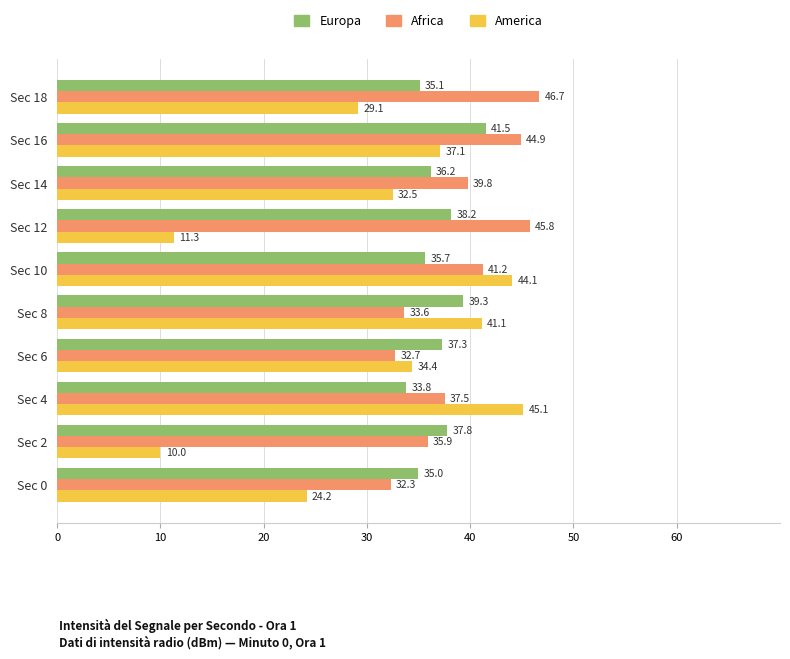

What is the average value of the Africa series?

39.0